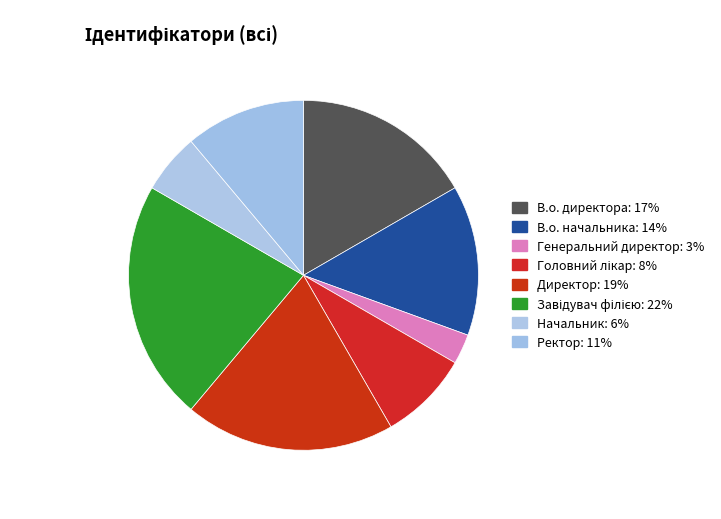

To the nearest percent, what is the average slice percentage?

12%